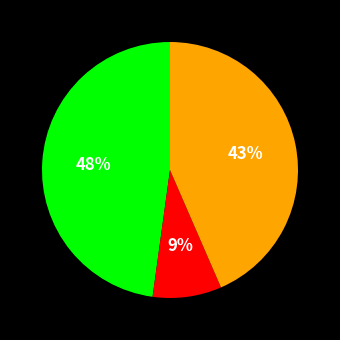

To the nearest percent, what is the difference between the largest and smallest slice percentages?

39%